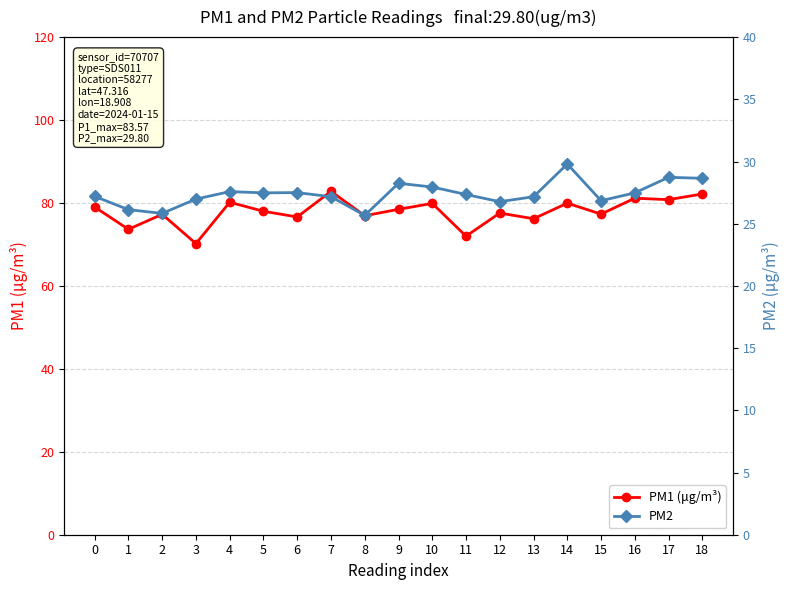

True or false: PM2 and PM1 (μg/m³) intersect in this chart.

False